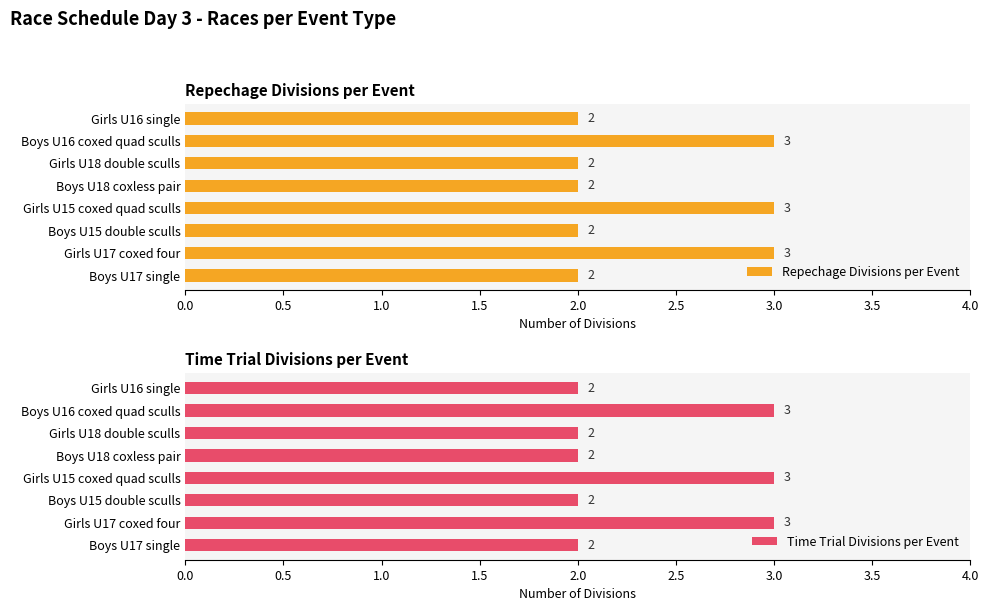

Count the Repechage Divisions per Event values in the range 2 to 3.

8